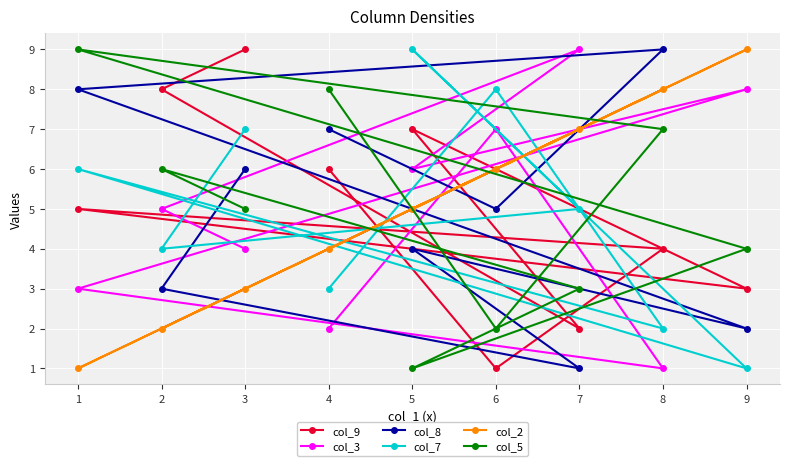

Reading left to right, what are all the values shown in this chart?

col_9: 1=5	2=8	3=9	4=6	5=7	6=1	7=2	8=4	9=3
col_3: 1=3	2=5	3=4	4=2	5=6	6=7	7=9	8=1	9=8
col_8: 1=8	2=3	3=6	4=7	5=4	6=5	7=1	8=9	9=2
col_7: 1=6	2=4	3=7	4=3	5=9	6=8	7=5	8=2	9=1
col_2: 1=1	2=2	3=3	4=4	5=5	6=6	7=7	8=8	9=9
col_5: 1=9	2=6	3=5	4=8	5=1	6=2	7=3	8=7	9=4